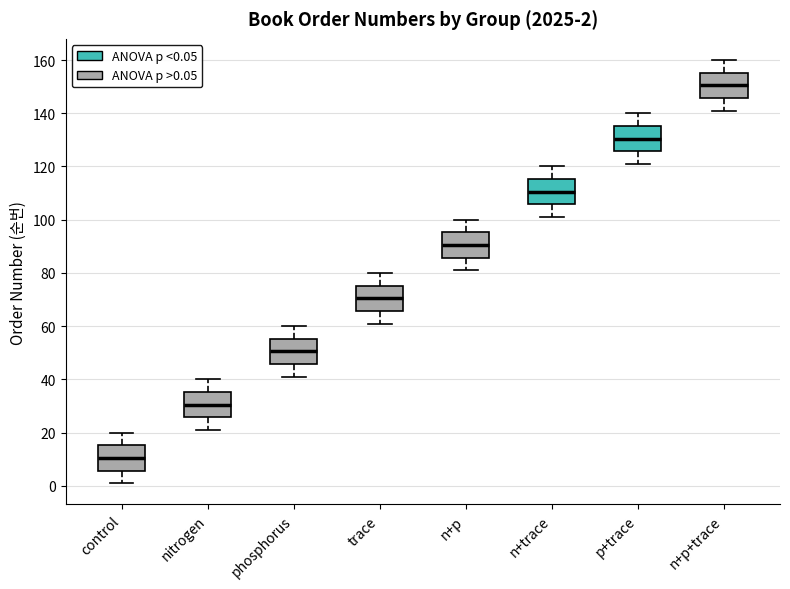

Which box has the highest median line?

n+p+trace